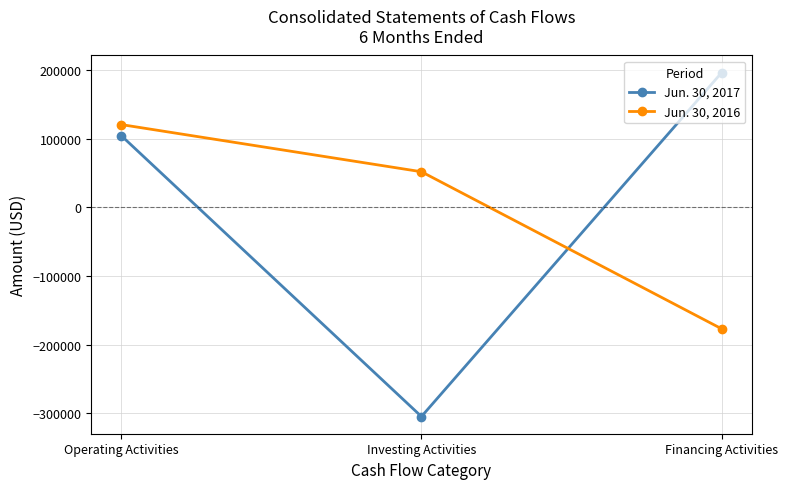

At Operating Activities, list the series in order from largest to smallest.

Jun. 30, 2016, Jun. 30, 2017